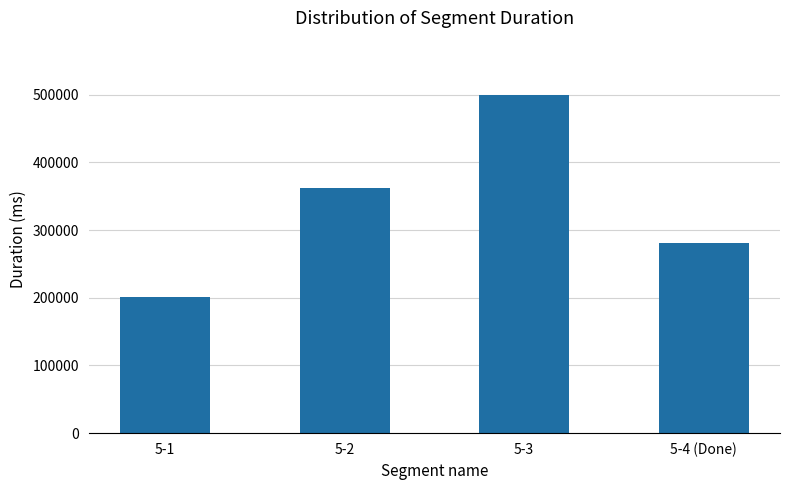

What is the ratio of the value at 5-3 to the value at 5-4 (Done)?

1.8